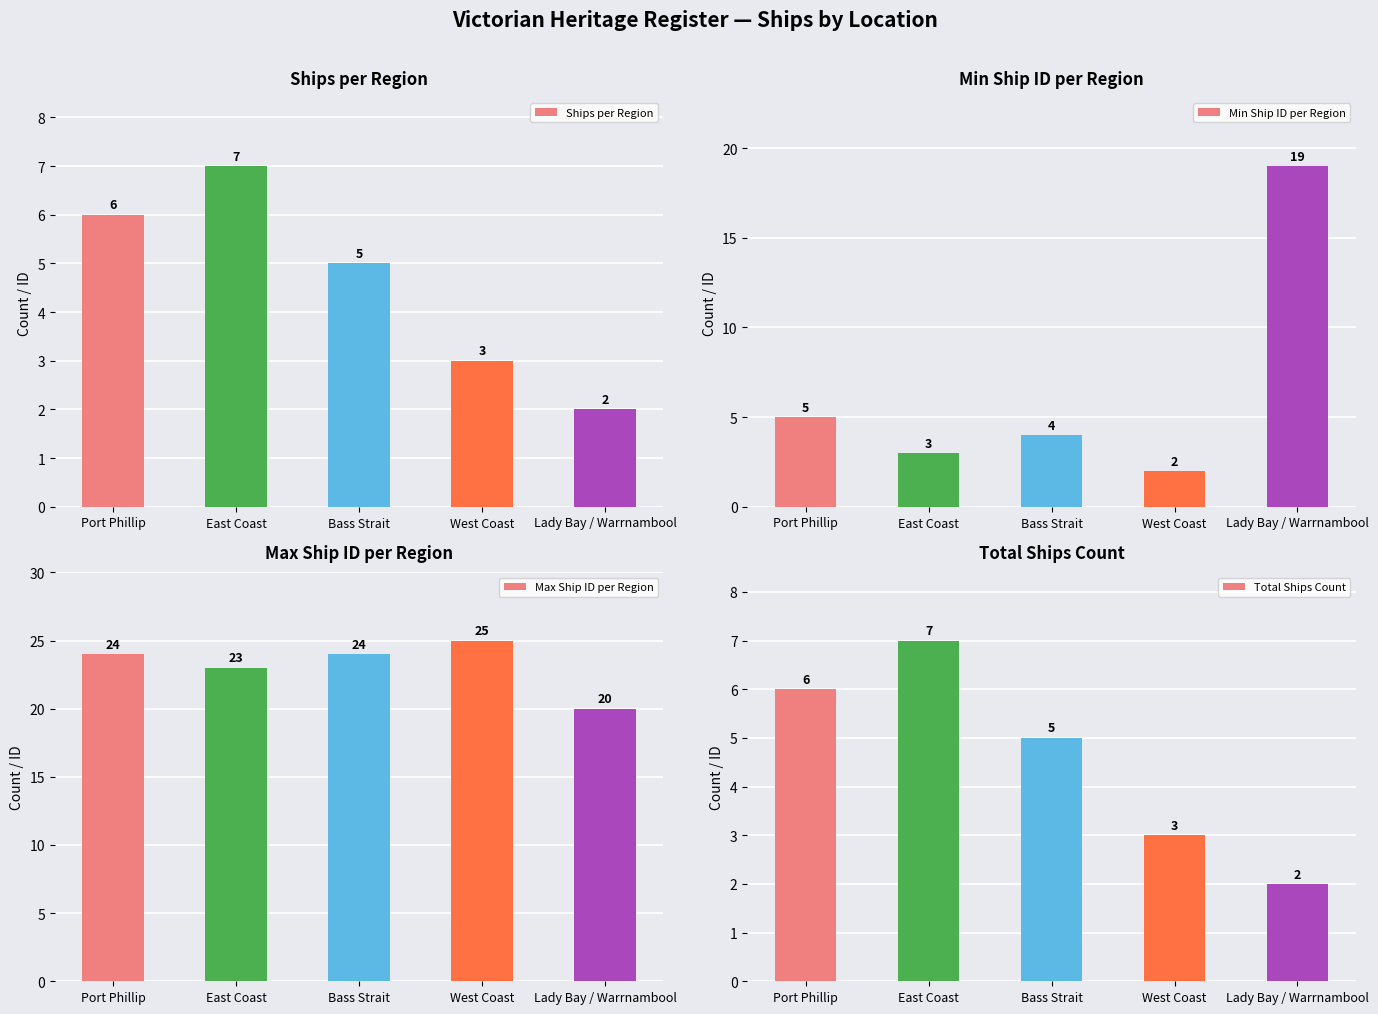

What is the difference between the maximum and second lowest values in the Ships per Region series?

4